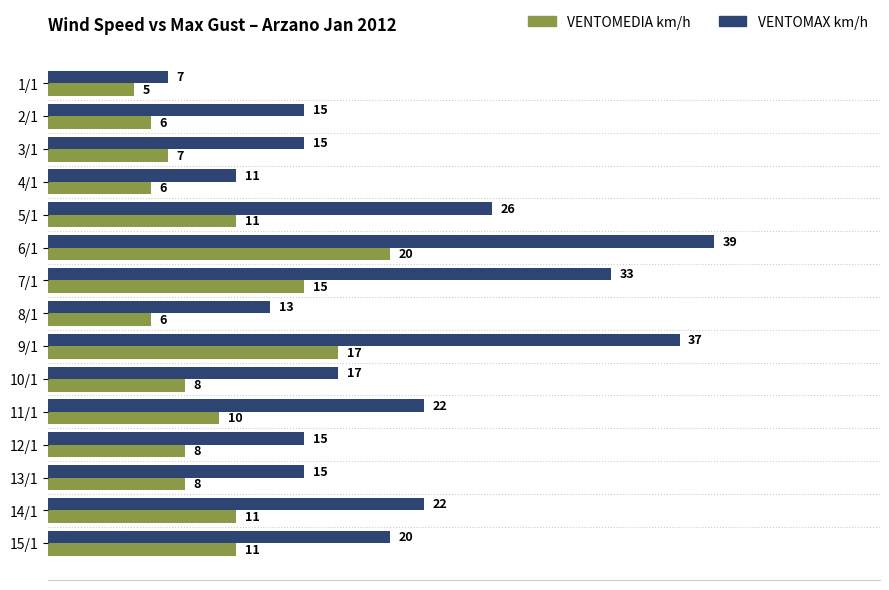

Which series has the largest total across all categories?

VENTOMAX km/h